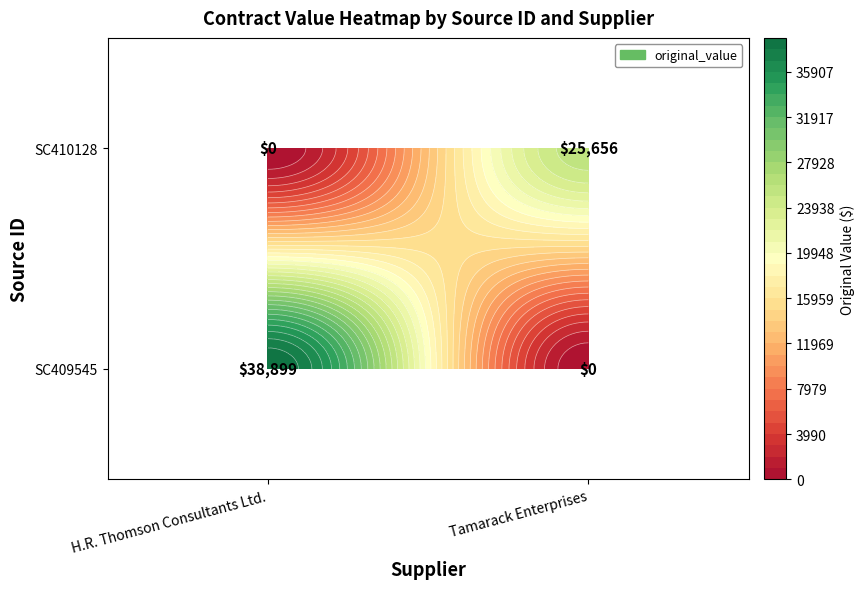

Which category has the lowest value in the Tamarack Enterprises series?

SC409545